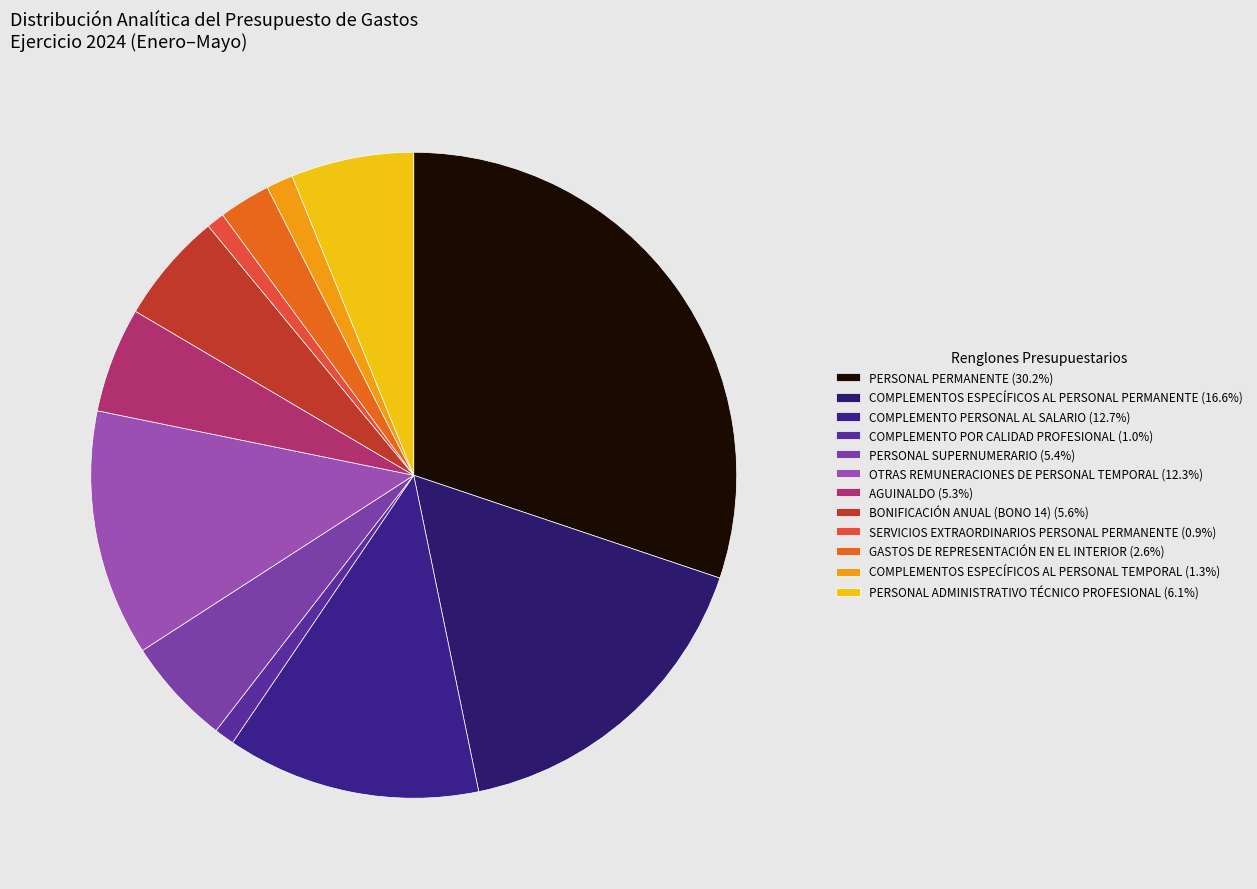

What percentage is the COMPLEMENTO POR CALIDAD PROFESIONAL slice, to the nearest percent?

1%